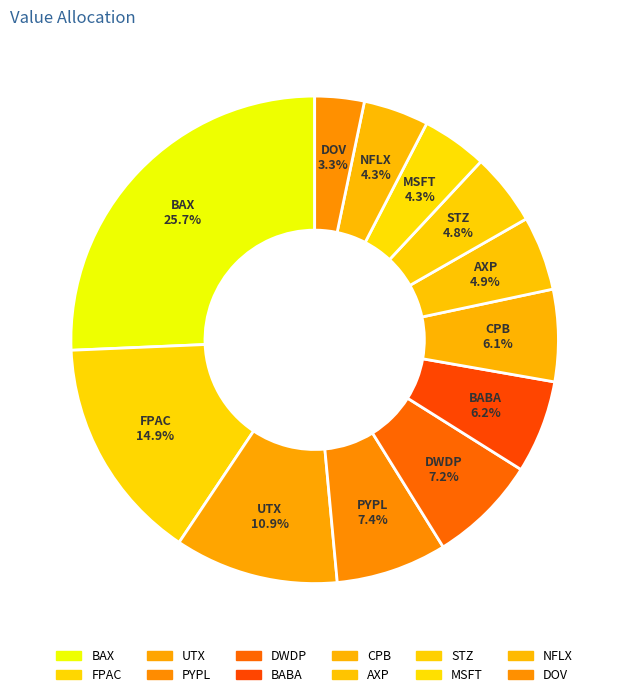

Does any single category account for the majority?

No